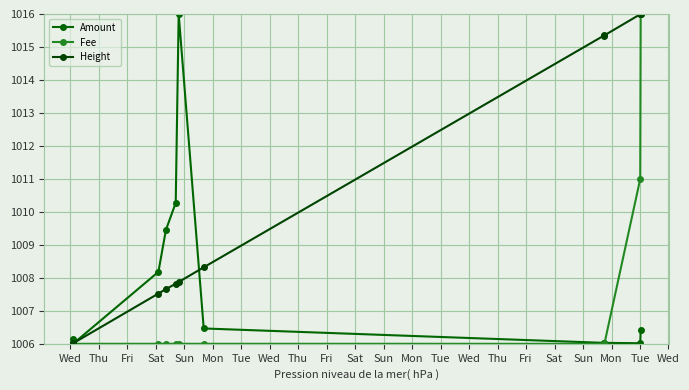

How many distinct data groups are displayed?

3